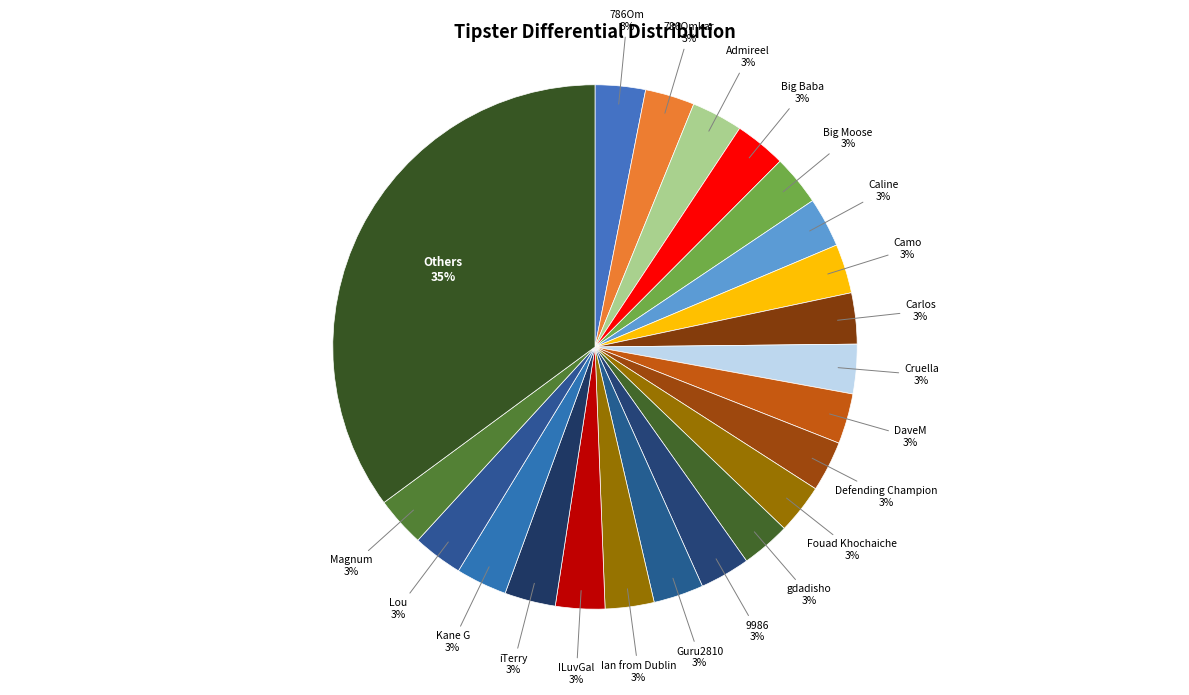

Is it true that Guru2810 is 3% of the pie?

True